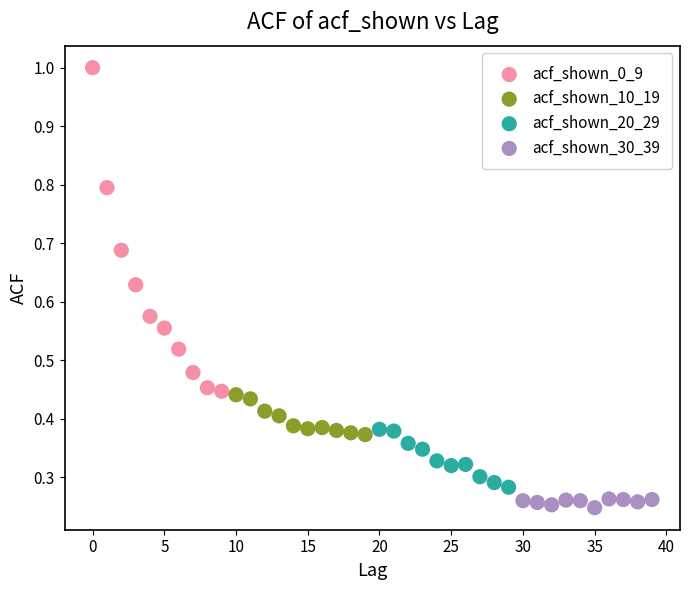

Which series contains the lowest Y value?

acf_shown_30_39